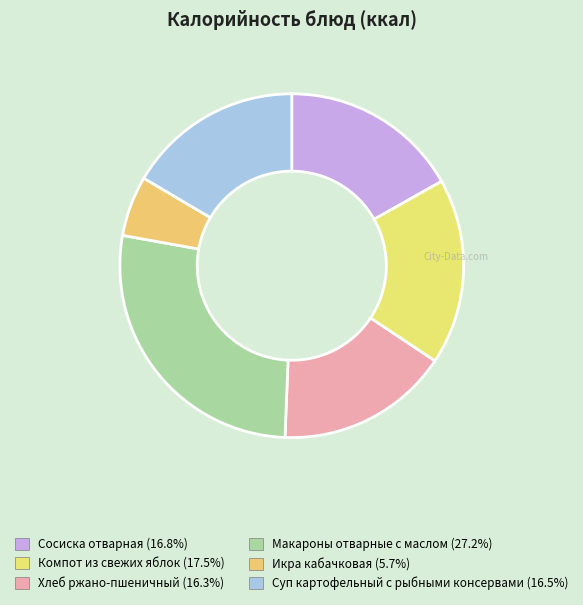

How many segments does this pie chart have?

6